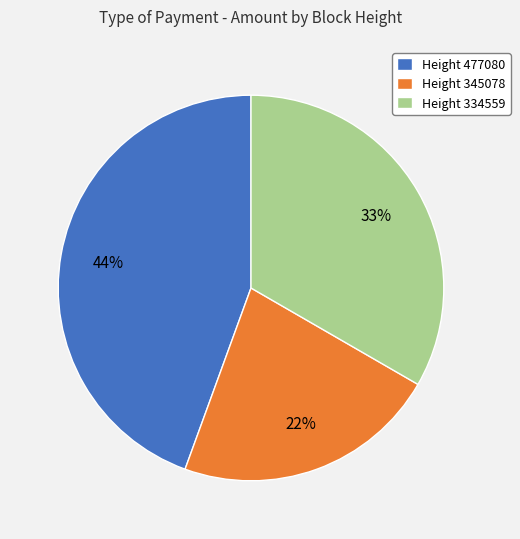

To the nearest percent, what percentage of the pie is Height 345078?

22%